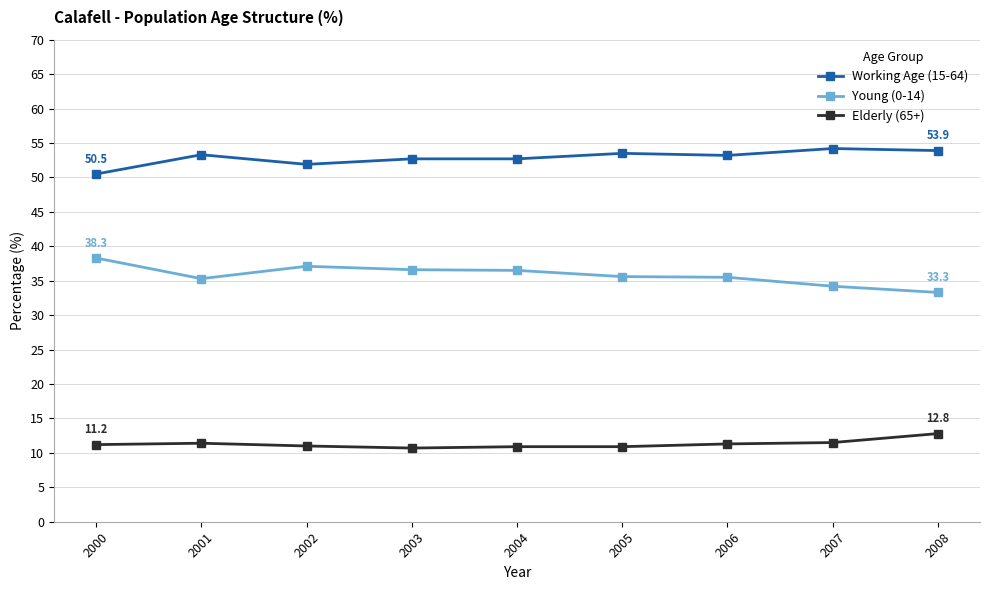

What is the value of the Elderly (65+) point at the 7th from the left?

11.3